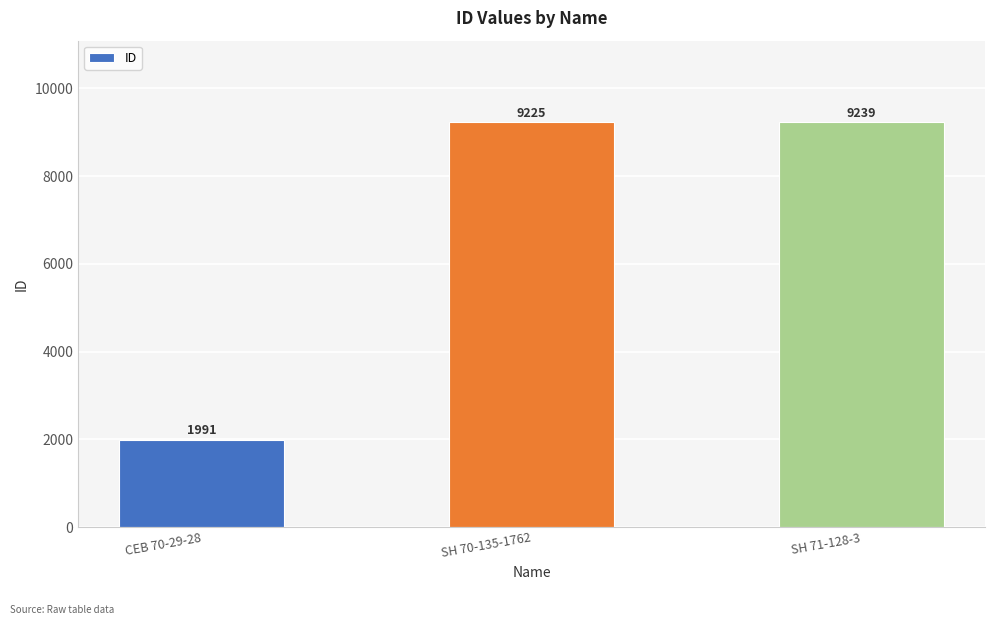

Which has a higher value, CEB 70-29-28 or SH 70-135-1762?

SH 70-135-1762